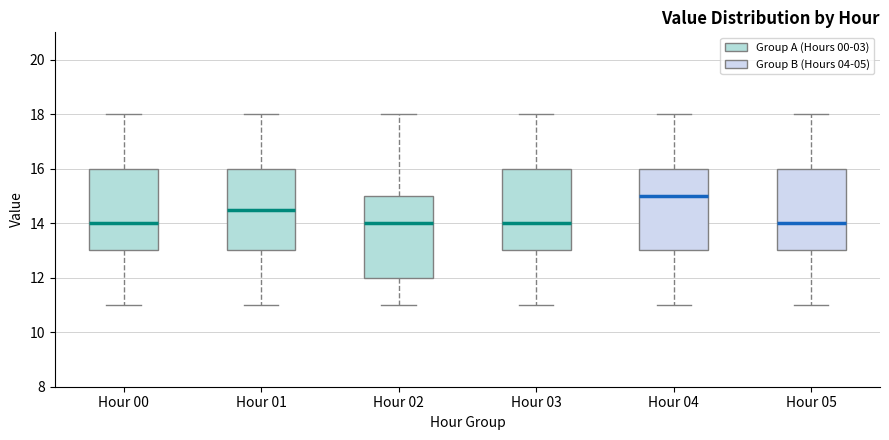

Reading left to right, transcribe this box plot: for each box, give where its median line is, the range the box spans, and where its two whiskers end, as read against the y-axis. The values are not printed on the chart, so give them approximately, as read against the axis.

Hour 00: median 14.0, box 13.0 to 16.0, whiskers 11.0 to 18.0
Hour 01: median 14.6, box 13.0 to 16.0, whiskers 11.0 to 18.0
Hour 02: median 14.0, box 12.0 to 15.0, whiskers 11.0 to 18.0
Hour 03: median 14.0, box 13.0 to 16.0, whiskers 11.0 to 18.0
Hour 04: median 15.0, box 13.0 to 16.0, whiskers 11.0 to 18.0
Hour 05: median 14.0, box 13.0 to 16.0, whiskers 11.0 to 18.0